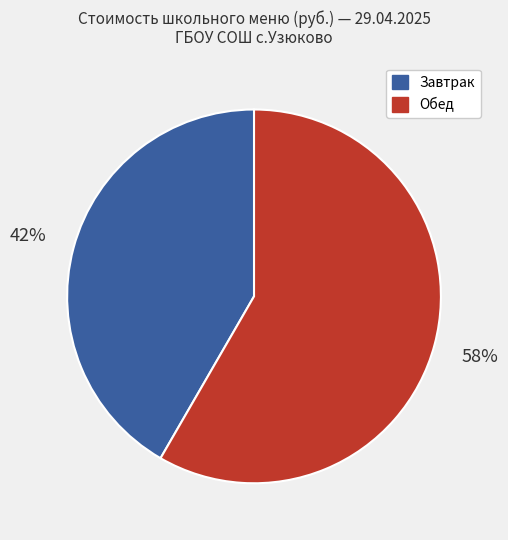

Does any single category account for the majority?

Yes